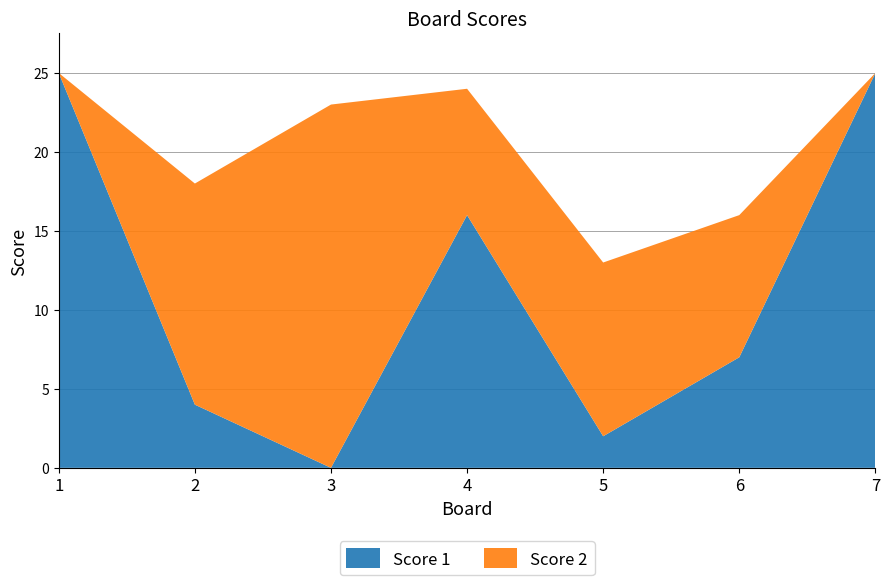

Reading left to right, extract all data points from this chart.

Score 1: 1=25	2=4	3=0	4=16	5=2	6=7	7=25
Score 2: 1=0	2=14	3=23	4=8	5=11	6=9	7=0